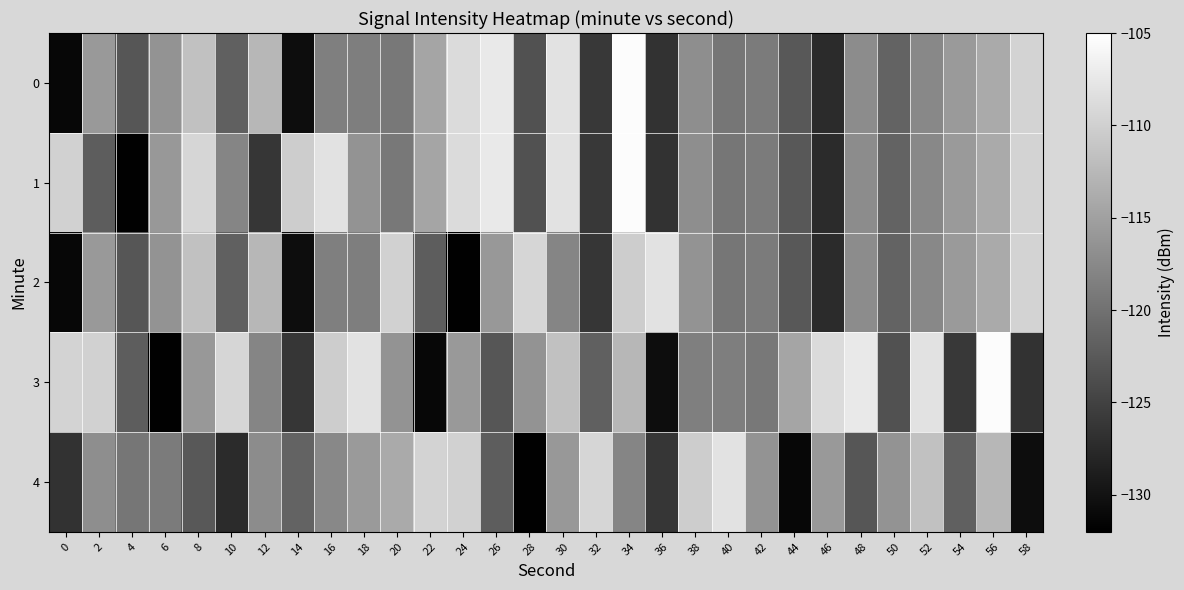

At which category does the chart reach its peak across all series?

34